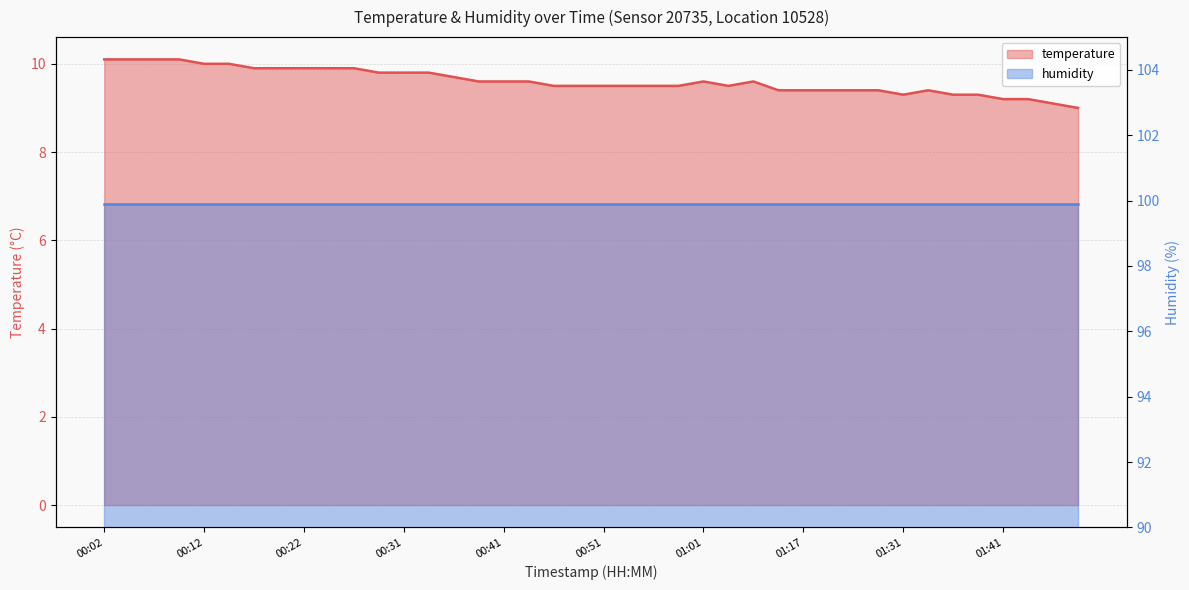

What is the change in value from 00:58 to 01:31?

-0.2